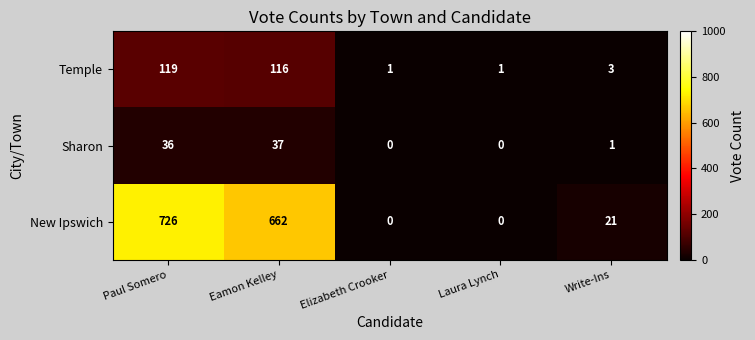

The Temple series shows 3 at Write-Ins. True or false?

True